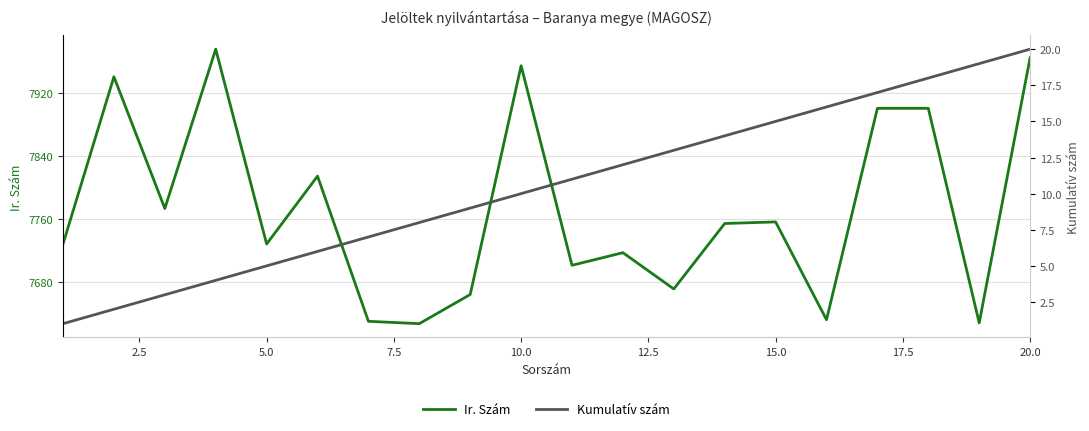

What is the value of the Kumulatív szám point at the 17th from the left?

17